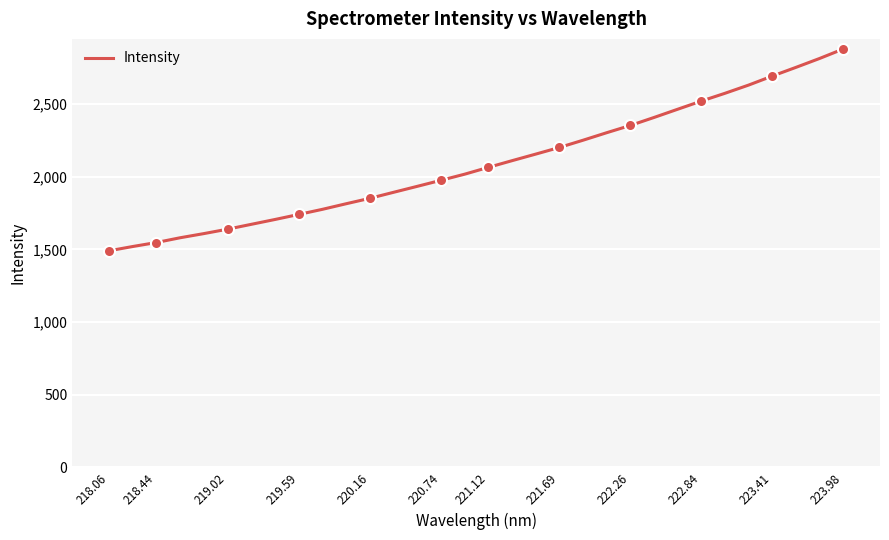

Is it true that Intensity equals 3461.0 at 221.12?

False